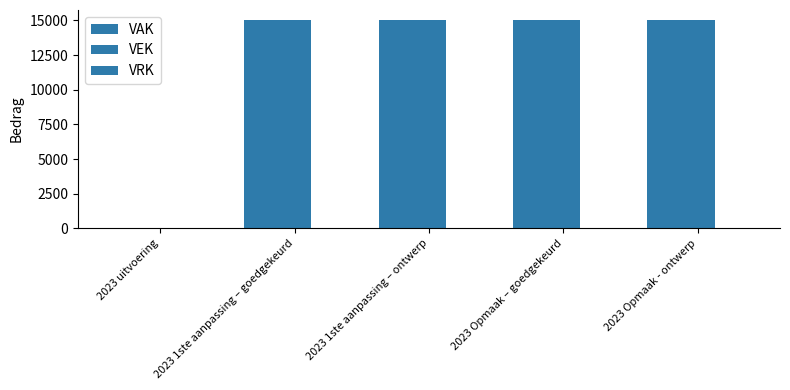

At which category is the sum across all series the highest?

2023 1ste aanpassing – goedgekeurd